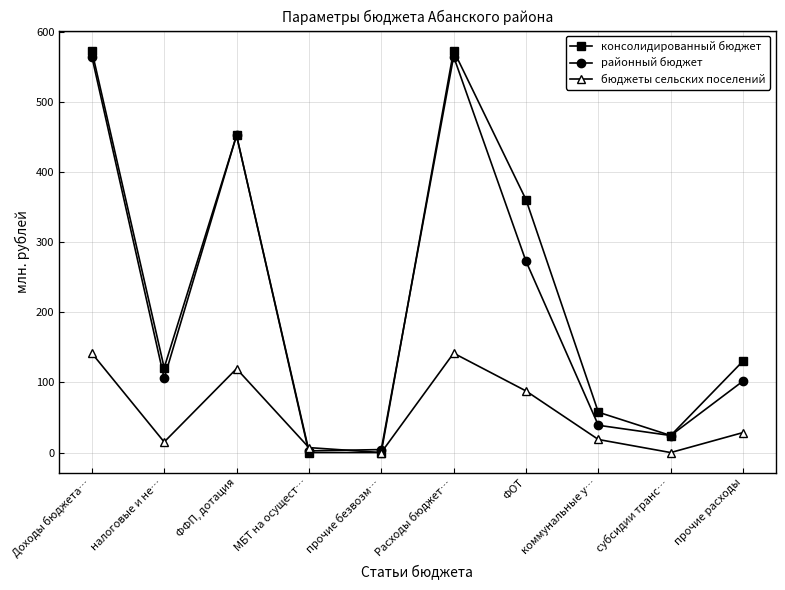

Rank the series by their maximum value, from lowest to highest.

бюджеты сельских поселений, районный бюджет, консолидированный бюджет